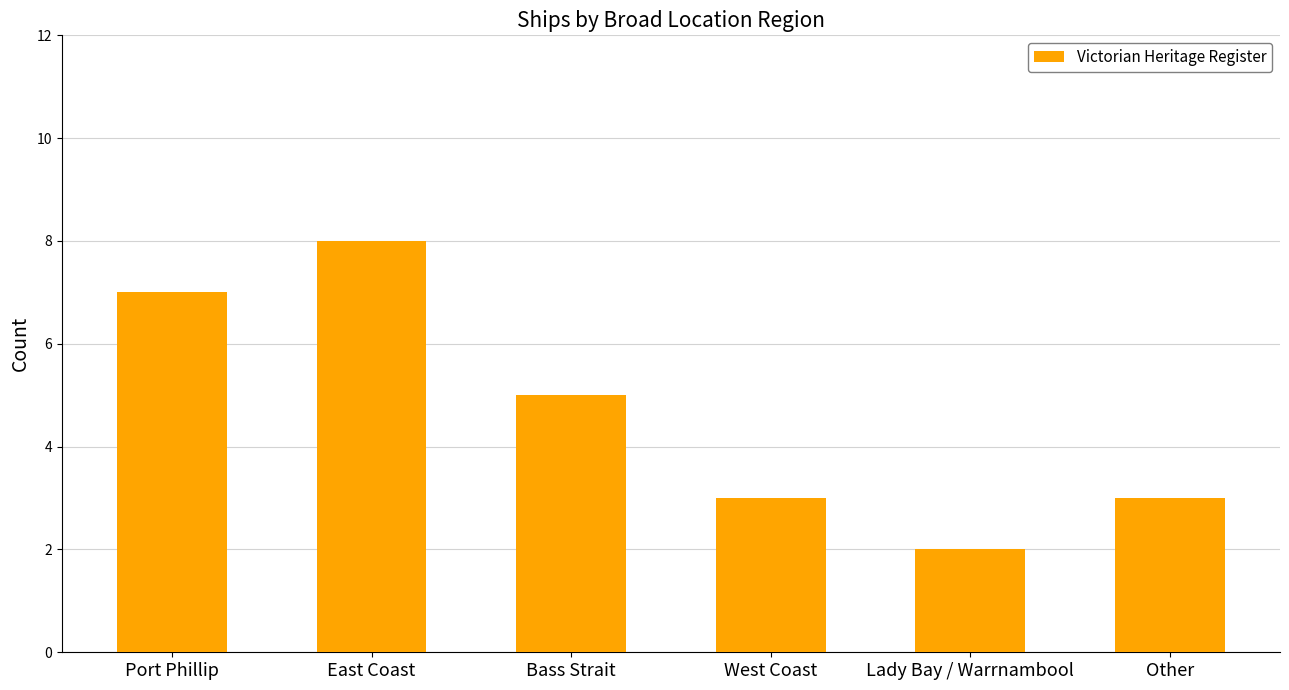

What is the greatest value displayed?

8